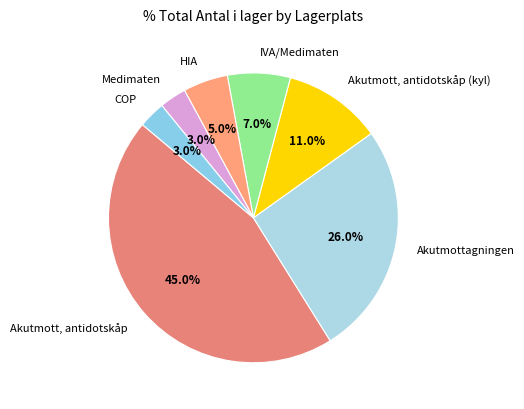

To the nearest percent, what is the average slice percentage?

14%